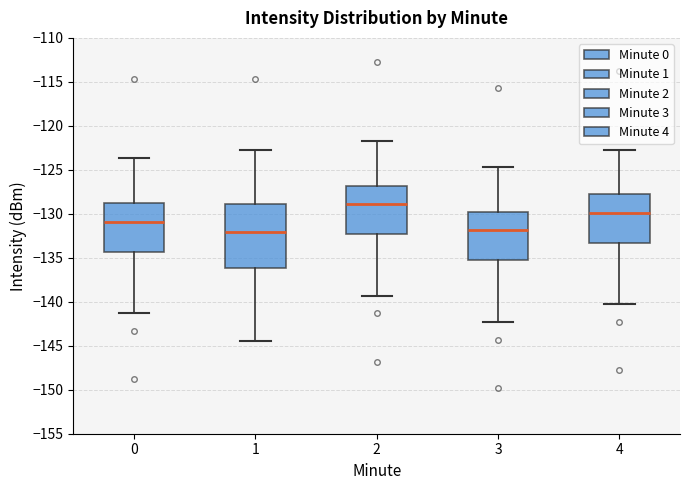

Reading left to right, read every box against the y-axis: the position of its median line, the range the box covers, and the ends of its whiskers. The values are not printed on the chart, so give them approximately, as read against the axis.

0: median -131.0, box -134.5 to -129.0, whiskers -141.5 to -123.5
1: median -132.0, box -136.0 to -129.0, whiskers -144.5 to -122.5
2: median -129.0, box -132.5 to -127.0, whiskers -139.5 to -121.5
3: median -132.0, box -135.5 to -130.0, whiskers -142.5 to -124.5
4: median -130.0, box -133.5 to -128.0, whiskers -140.5 to -122.5